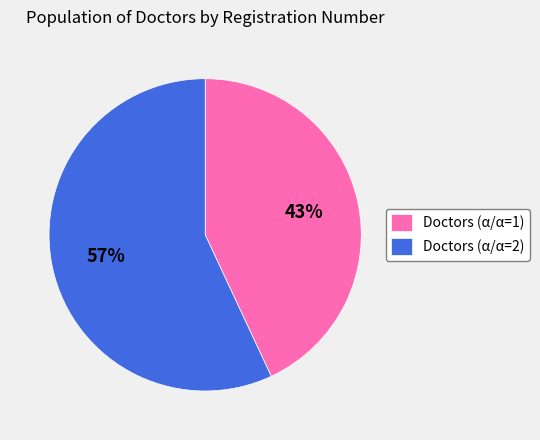

Between Doctors (α/α=1) and Doctors (α/α=2), which is larger?

Doctors (α/α=2)